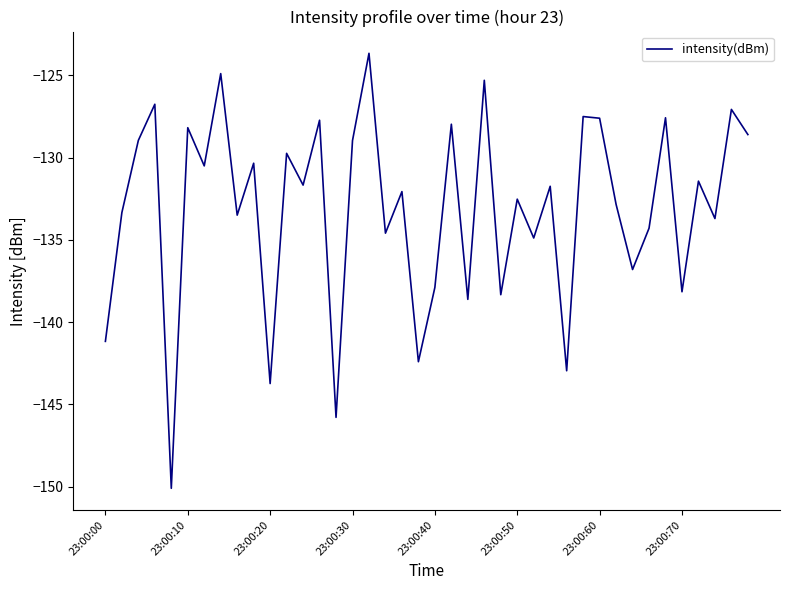

What is the difference between the maximum and minimum values?

26.4